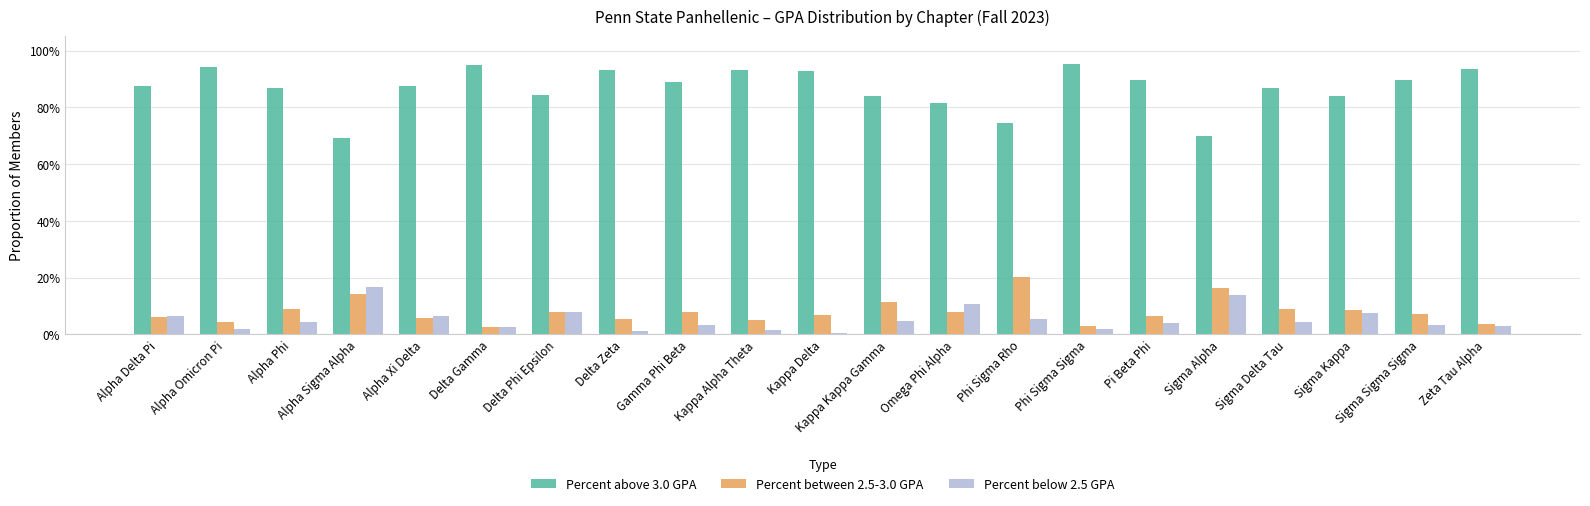

Does the chart contain any negative values?

No